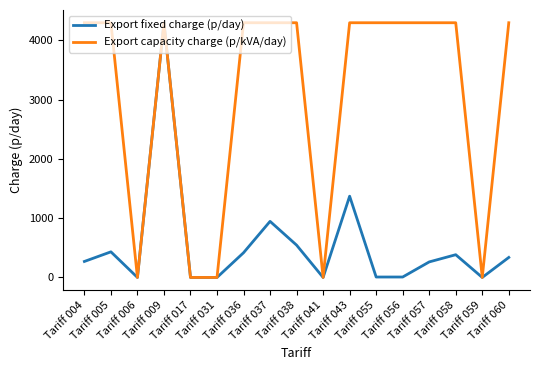

What is the highest value of the Export fixed charge (p/day) series?

4299.8